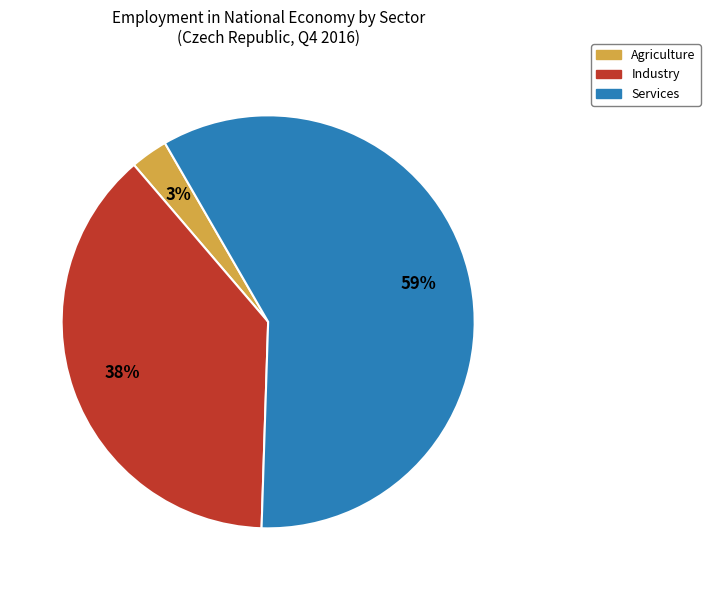

To the nearest percent, what is the average slice percentage?

33%